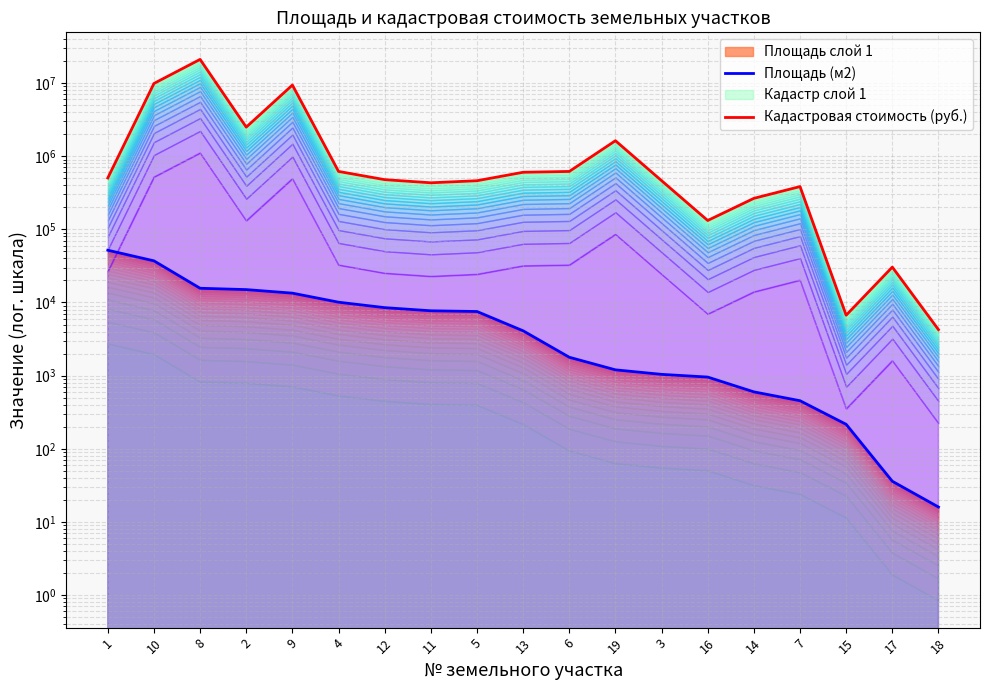

Where is the first local maximum for Кадастровая стоимость (руб.)?

8